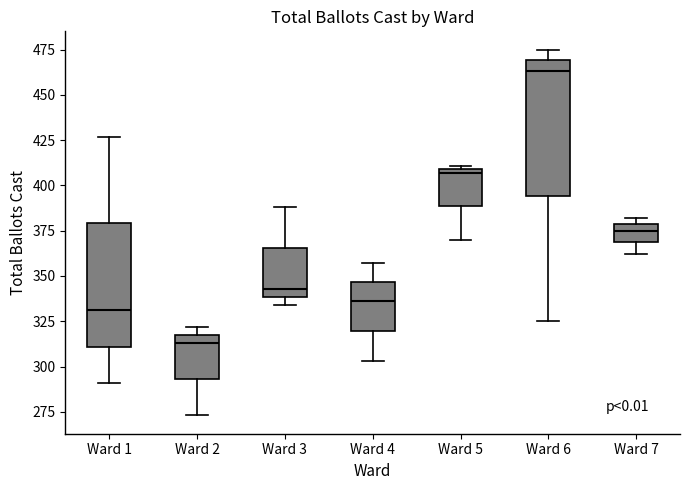

Where is the lower edge of the box for Ward 7 on the y-axis? The values are not printed on the chart, so give them approximately, as read against the axis.

370